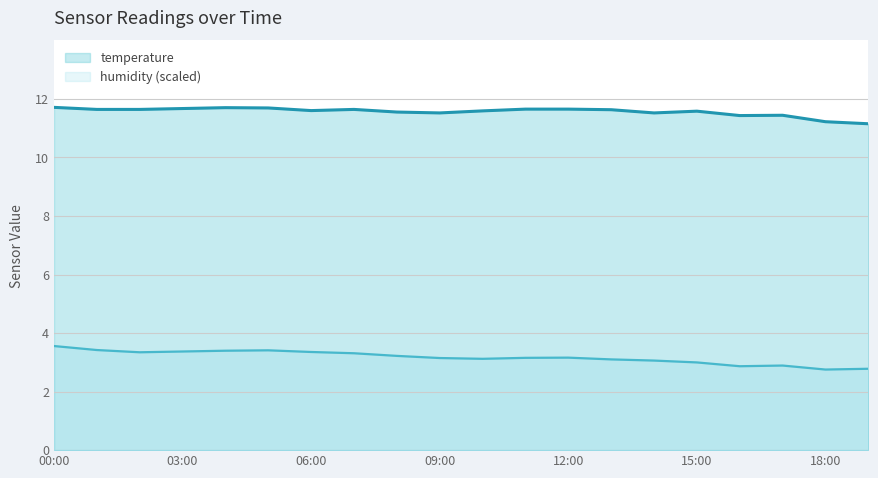

What is the sum of all humidity (scaled) values?

63.4